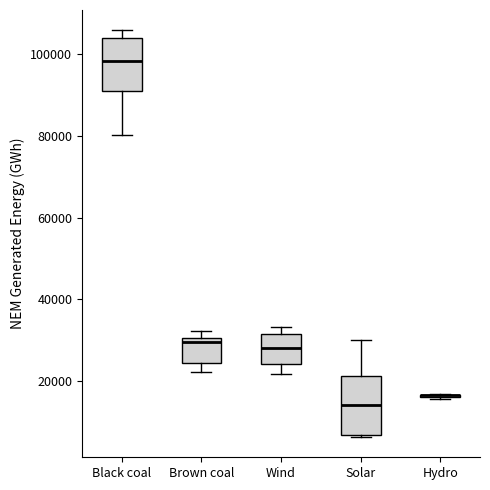

Reading left to right, read every box against the y-axis: the position of its median line, the range the box covers, and the ends of its whiskers. The values are not printed on the chart, so give them approximately, as read against the axis.

Black coal: median 98000, box 92000 to 104000, whiskers 80000 to 106000
Brown coal: median 30000 (just below the box's upper edge), box 24000 to 30000, whiskers 22000 to 32000
Wind: median 28000, box 24000 to 32000, whiskers 22000 to 34000
Solar: median 14000, box 6000 to 22000, whiskers 6000 to 30000
Hydro: box collapsed to a line at 16000, whiskers 16000 to 16000